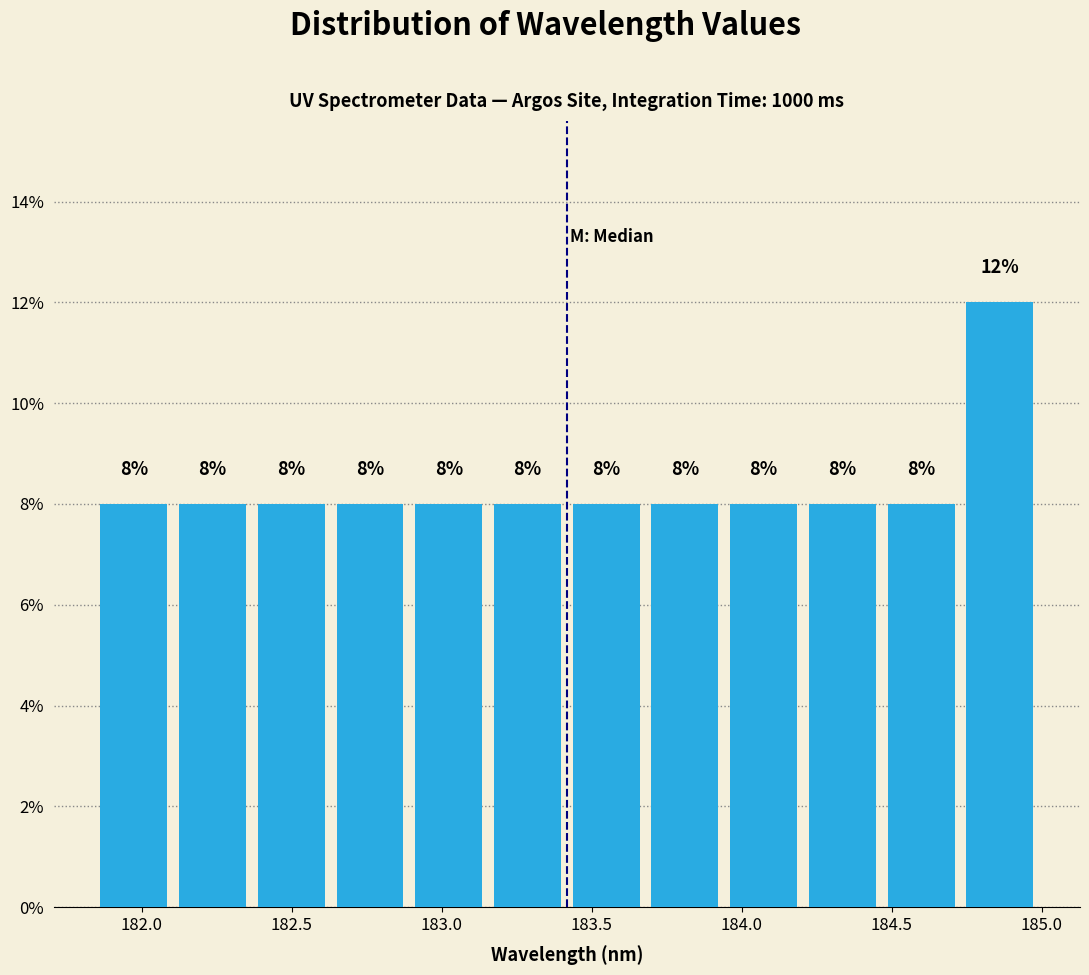

How tall is the bar that spans 183.40 to 183.70 on the x-axis? The bar edges are not printed on the chart, so give them approximately, as read against the axis.

8